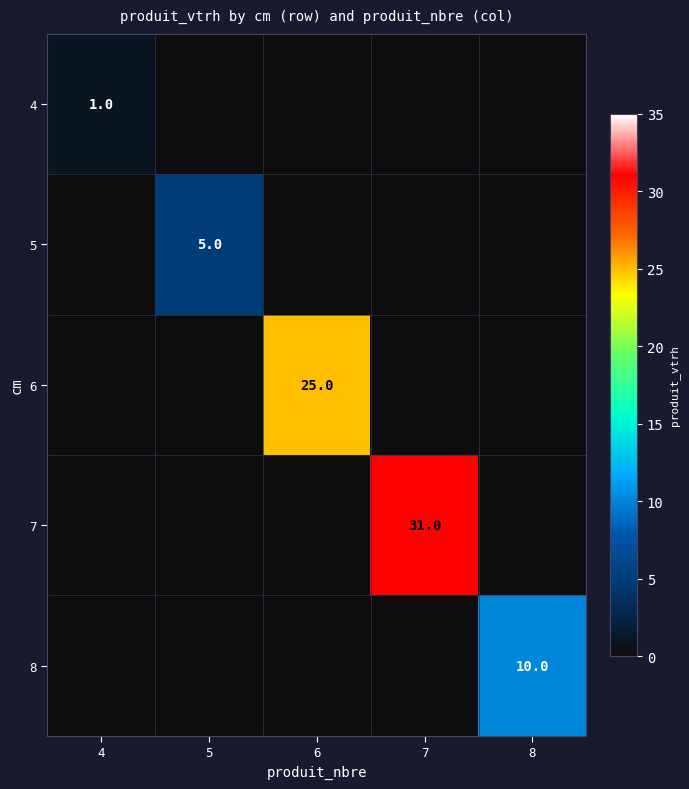

Which category has the lowest value across all series?

5